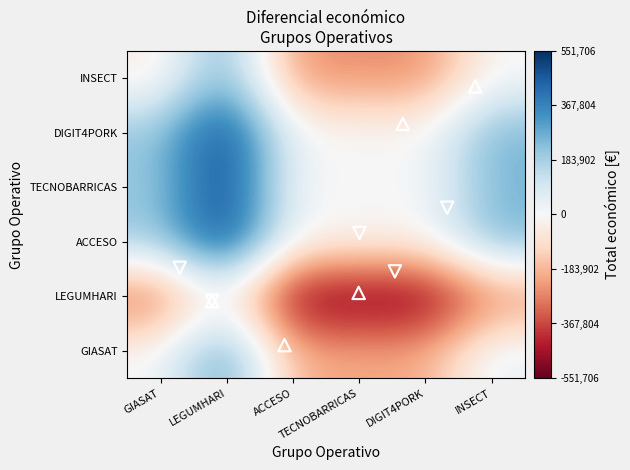

Reading left to right, transcribe all the data shown in this chart.

0	337840	-204439	-201044	-213866	51097